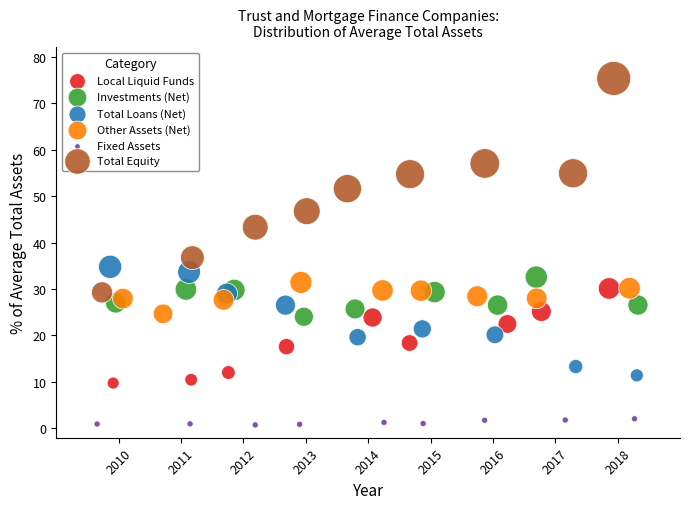

Which series contains the lowest Y value?

Fixed Assets